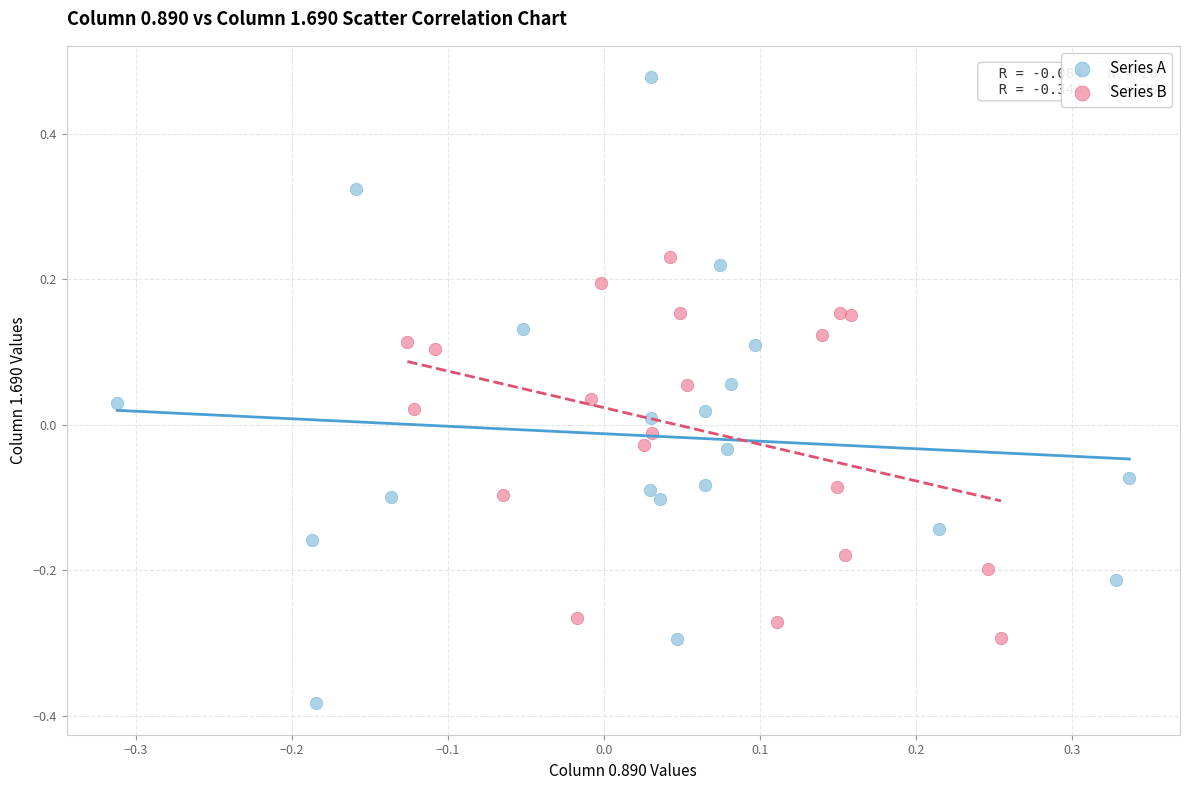

Which series reaches the maximum Y coordinate?

Series A